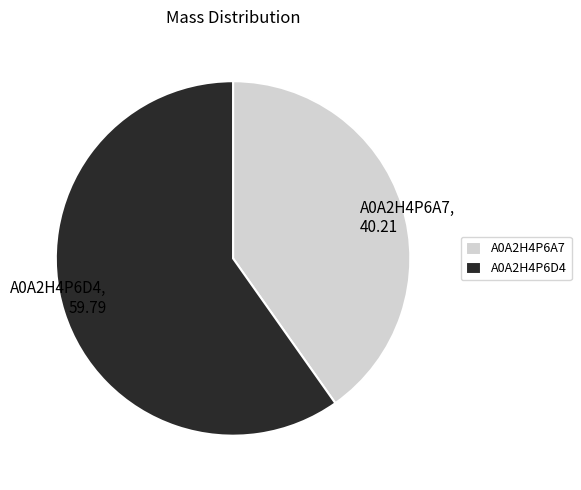

True or false: A0A2H4P6D4 accounts for 60% of the total.

True